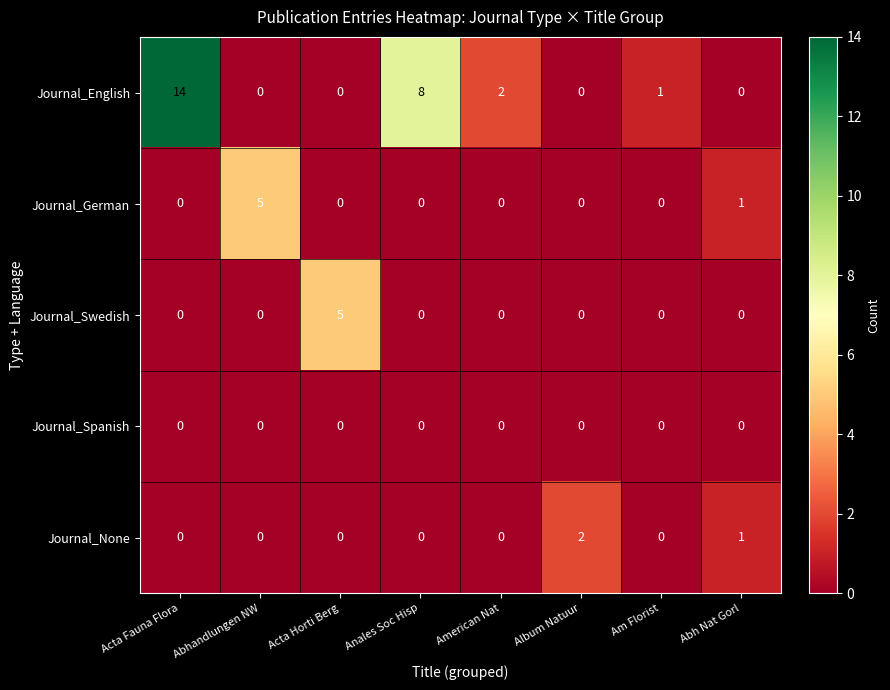

At which category does the chart reach its peak across all series?

Acta Fauna Flora